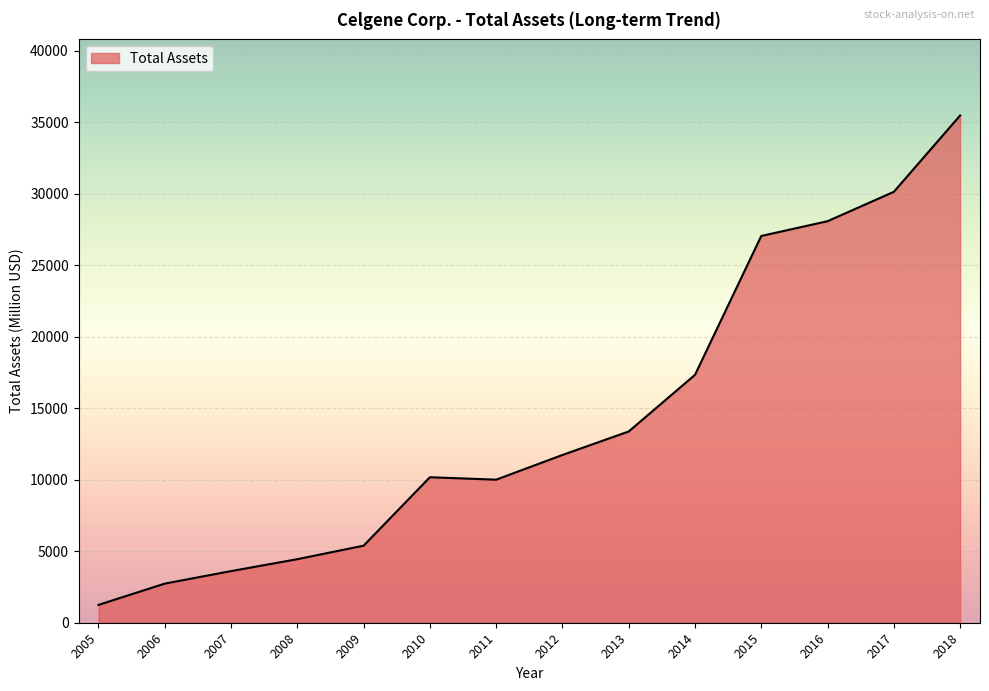

What is the difference between the maximum and minimum values?

34233